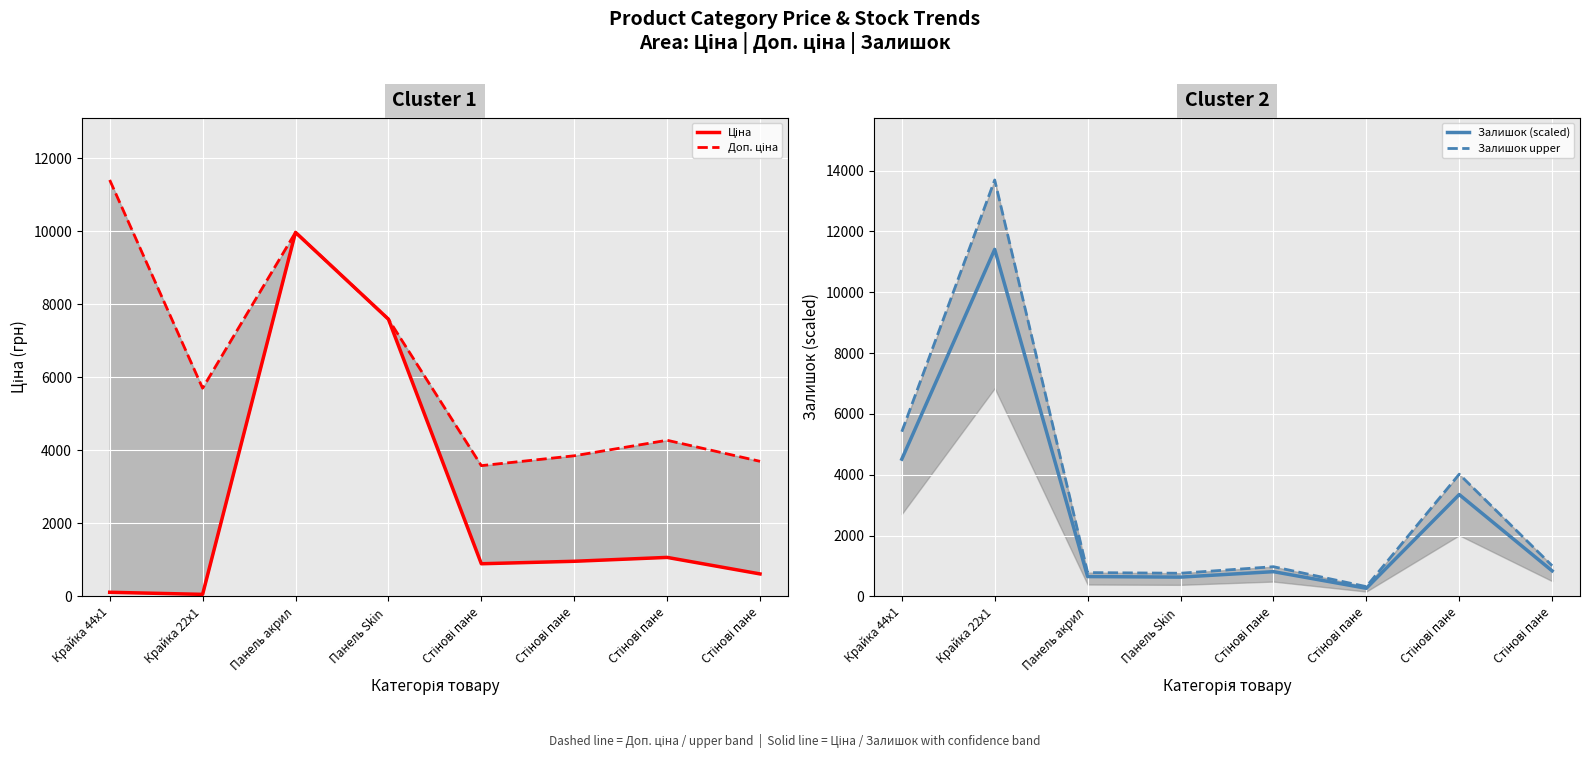

How many data points in Залишок (scaled) are less than 841?

4